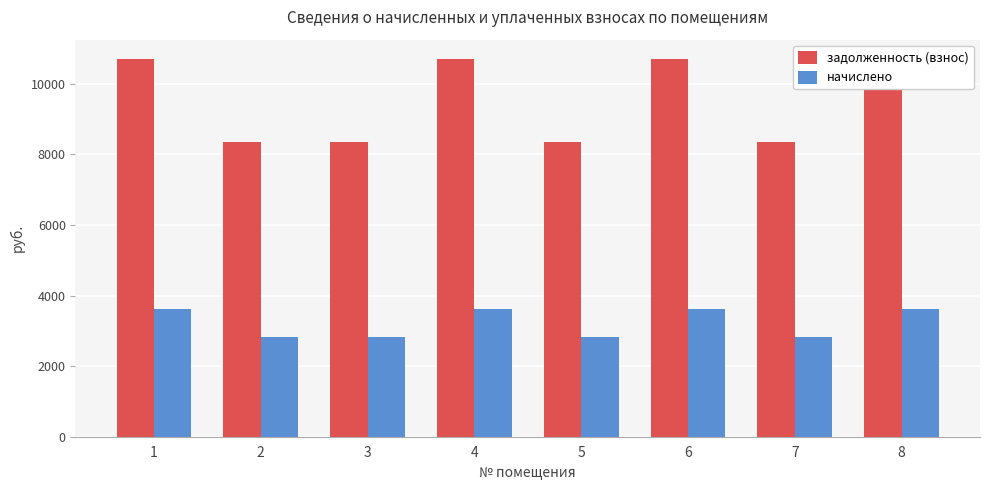

Between 2 and 5, which is larger?

2